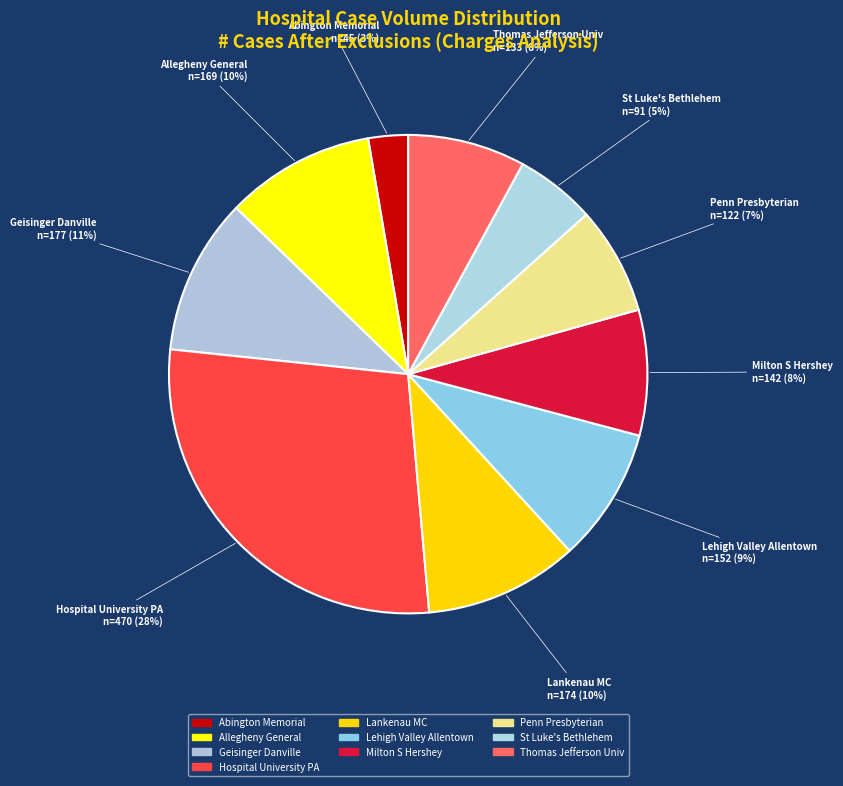

Does Hospital University PA represent more than half of the total?

No